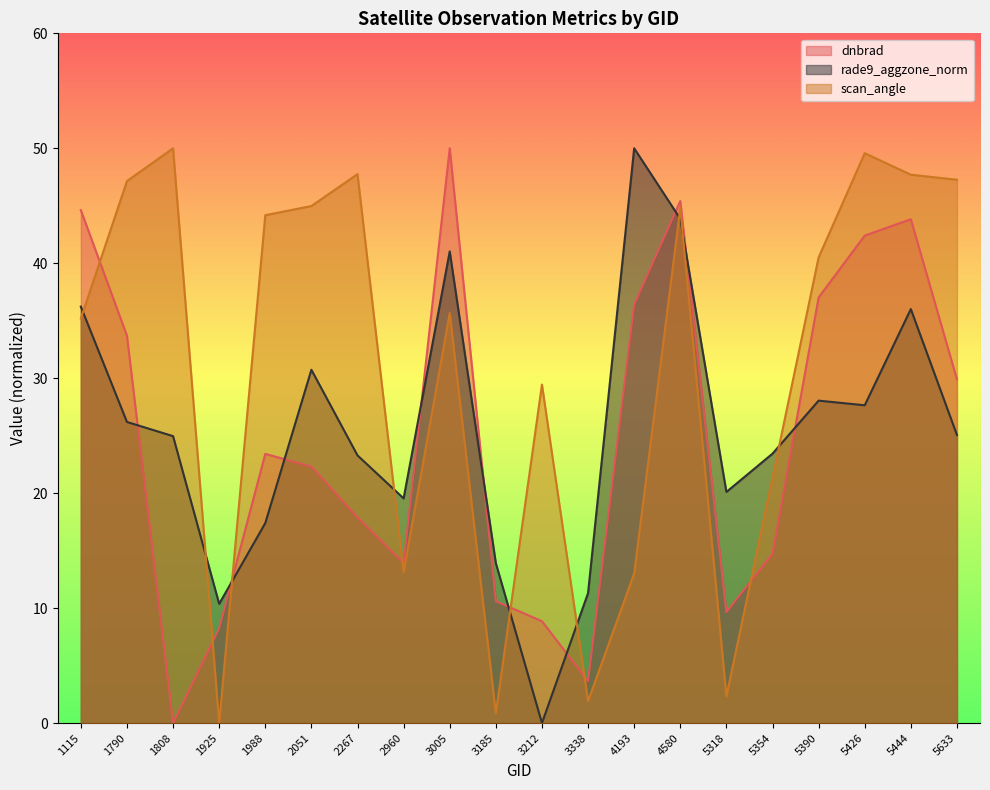

Where do dnbrad and scan_angle first cross each other?

1115 and 1790